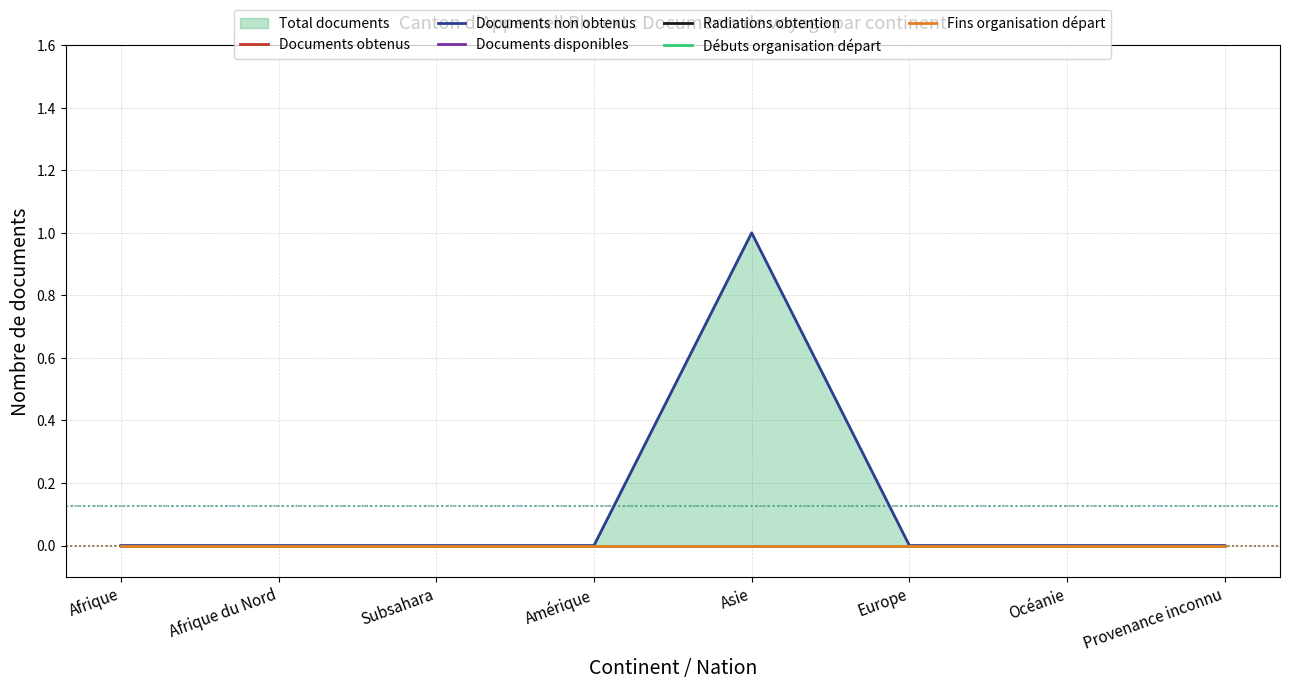

Reading left to right, extract all data points from this chart.

Documents obtenus: 0	0	0	0	0	0	0	0
Documents non obtenus: 0	0	0	0	1	0	0	0
Documents disponibles: 0	0	0	0	0	0	0	0
Radiations obtention: 0	0	0	0	0	0	0	0
Débuts organisation départ: 0	0	0	0	0	0	0	0
Fins organisation départ: 0	0	0	0	0	0	0	0